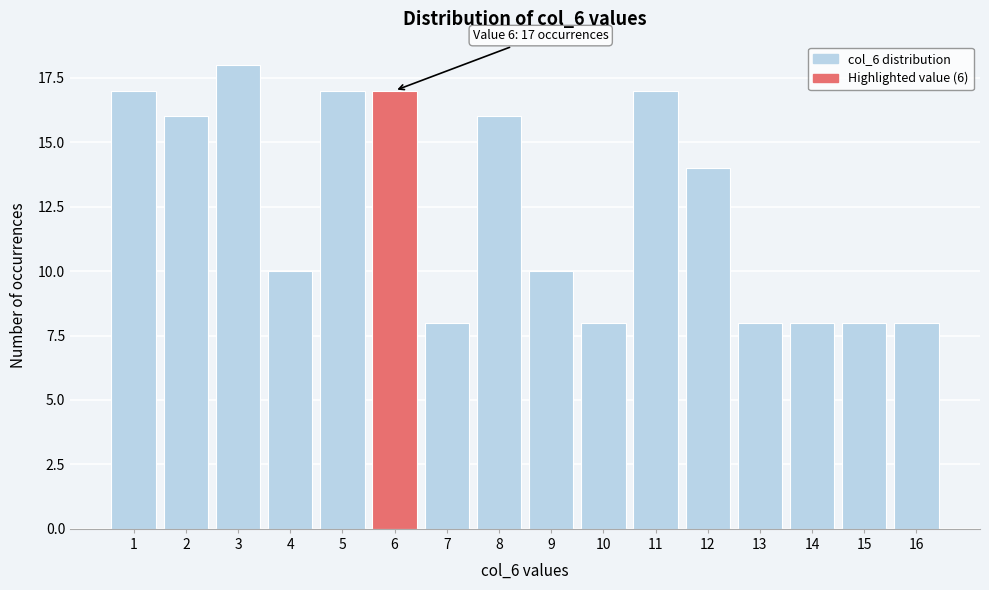

Reading left to right, extract all data points from this chart.

1=17	2=16	3=18	4=10	5=17	6=17	7=8	8=16	9=10	10=8	11=17	12=14	13=8	14=8	15=8	16=8